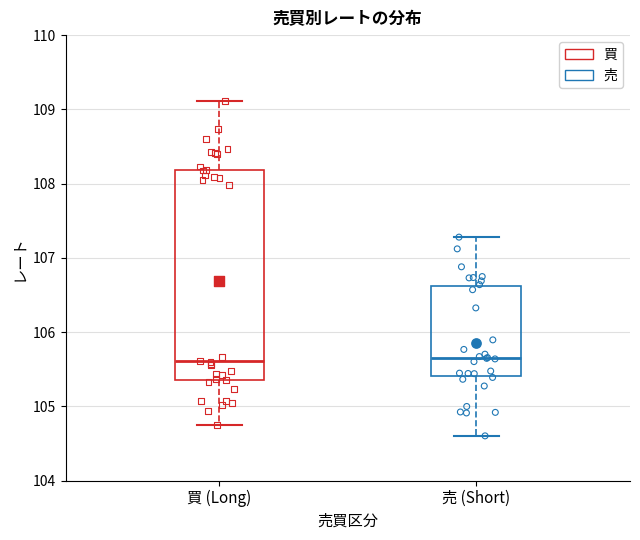

Reading left to right, transcribe this box plot: for each box, give where its median line is, the range the box spans, and where its two whiskers end, as read against the y-axis. The values are not printed on the chart, so give them approximately, as read against the axis.

買 (Long): median 105.6, box 105.3 to 108.2, whiskers 104.7 to 109.1
売 (Short): median 105.7, box 105.4 to 106.6, whiskers 104.6 to 107.3